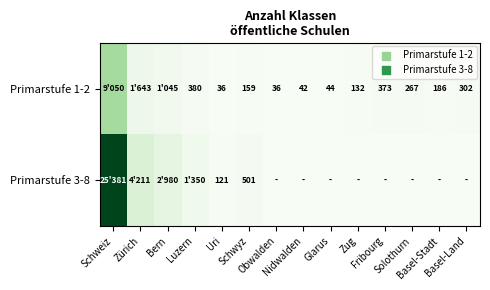

Between Zug and Glarus, which is larger?

Zug